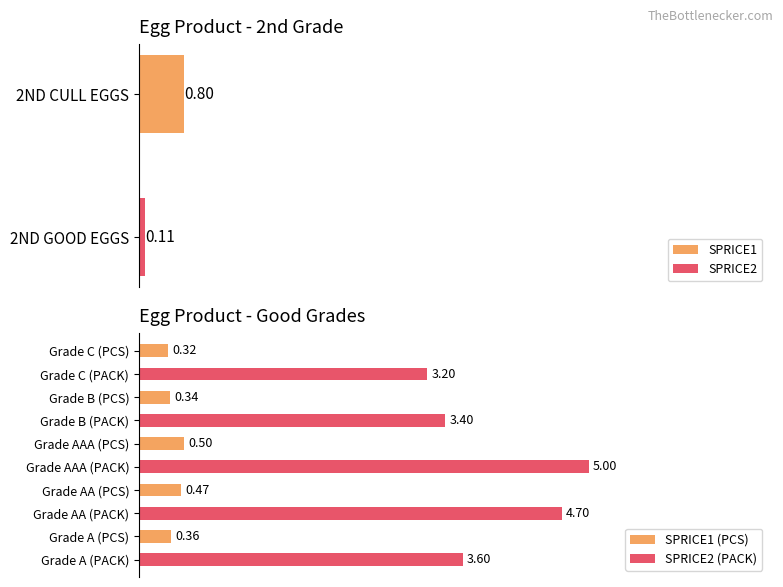

Rank the categories by SPRICE2 (PACK) value from lowest to highest.

Grade C (PACK), Grade B (PACK), Grade A (PACK), Grade AA (PACK), Grade AAA (PACK)